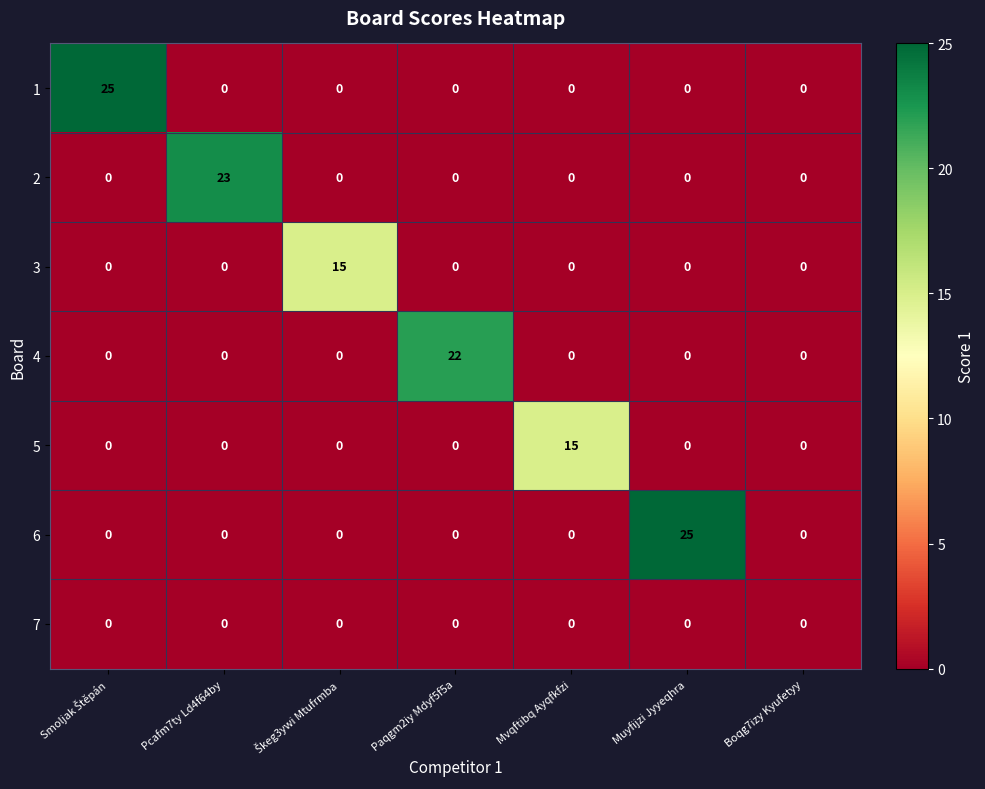

What is the maximum value shown in the chart?

25